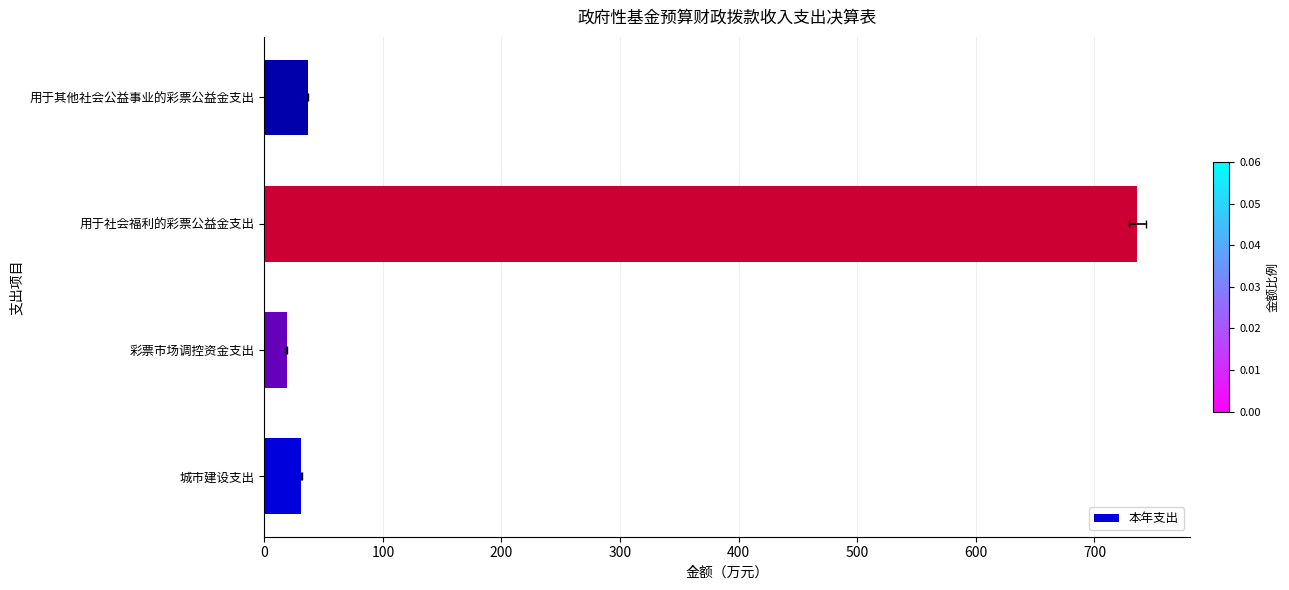

Are the bars horizontal?

Yes